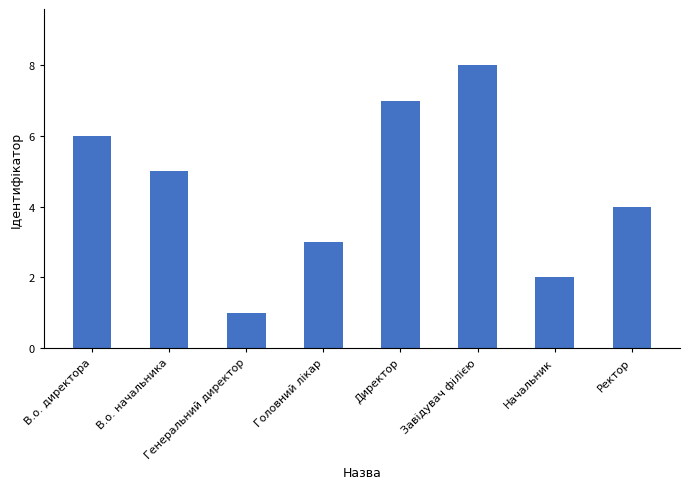

Which has a higher value, Головний лікар or Генеральний директор?

Головний лікар